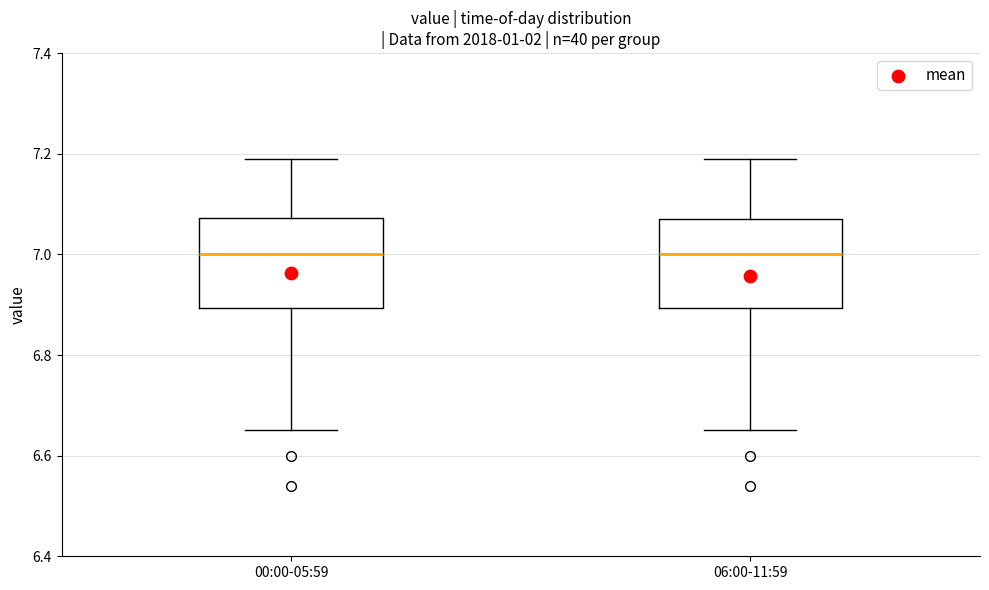

Reading left to right, transcribe this box plot: for each box, give where its median line is, the range the box spans, and where its two whiskers end, as read against the y-axis. The values are not printed on the chart, so give them approximately, as read against the axis.

00:00-05:59: median 7.00, box 6.90 to 7.08, whiskers 6.66 to 7.20
06:00-11:59: median 7.00, box 6.90 to 7.08, whiskers 6.66 to 7.20